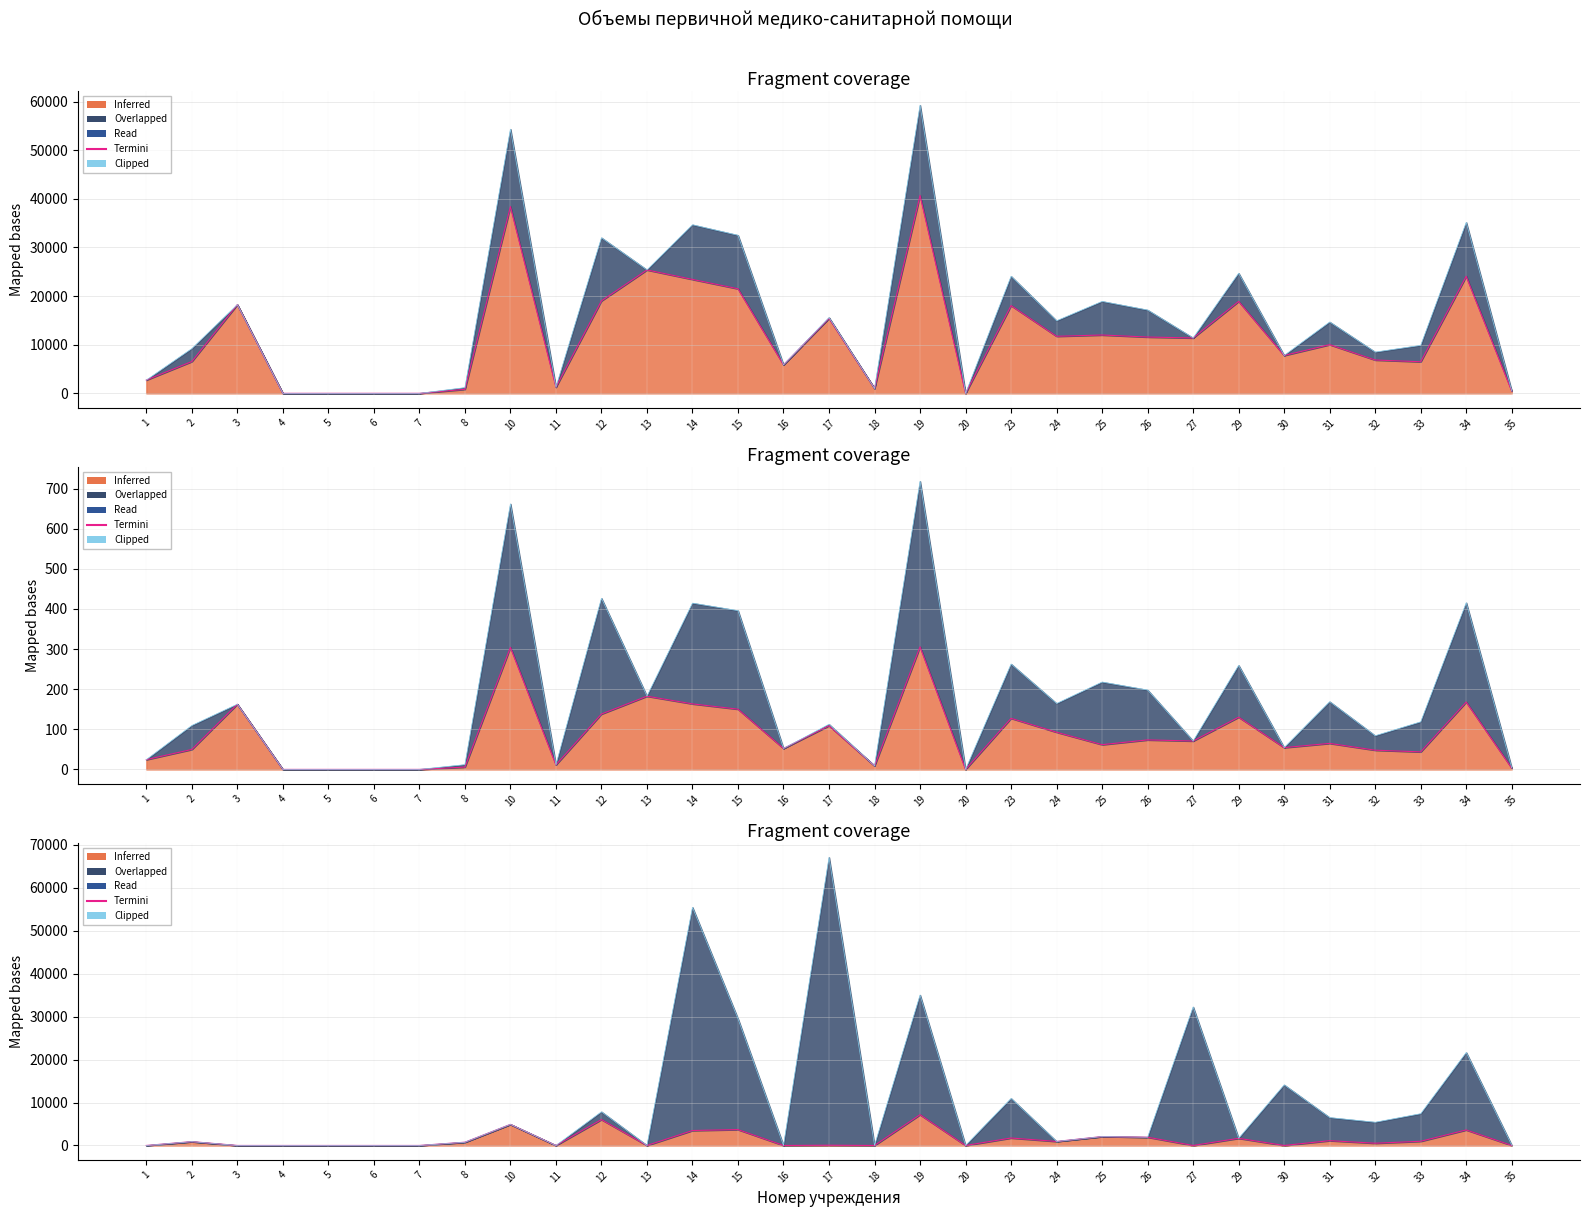

Is it true that Termini equals 0 at 13?

True